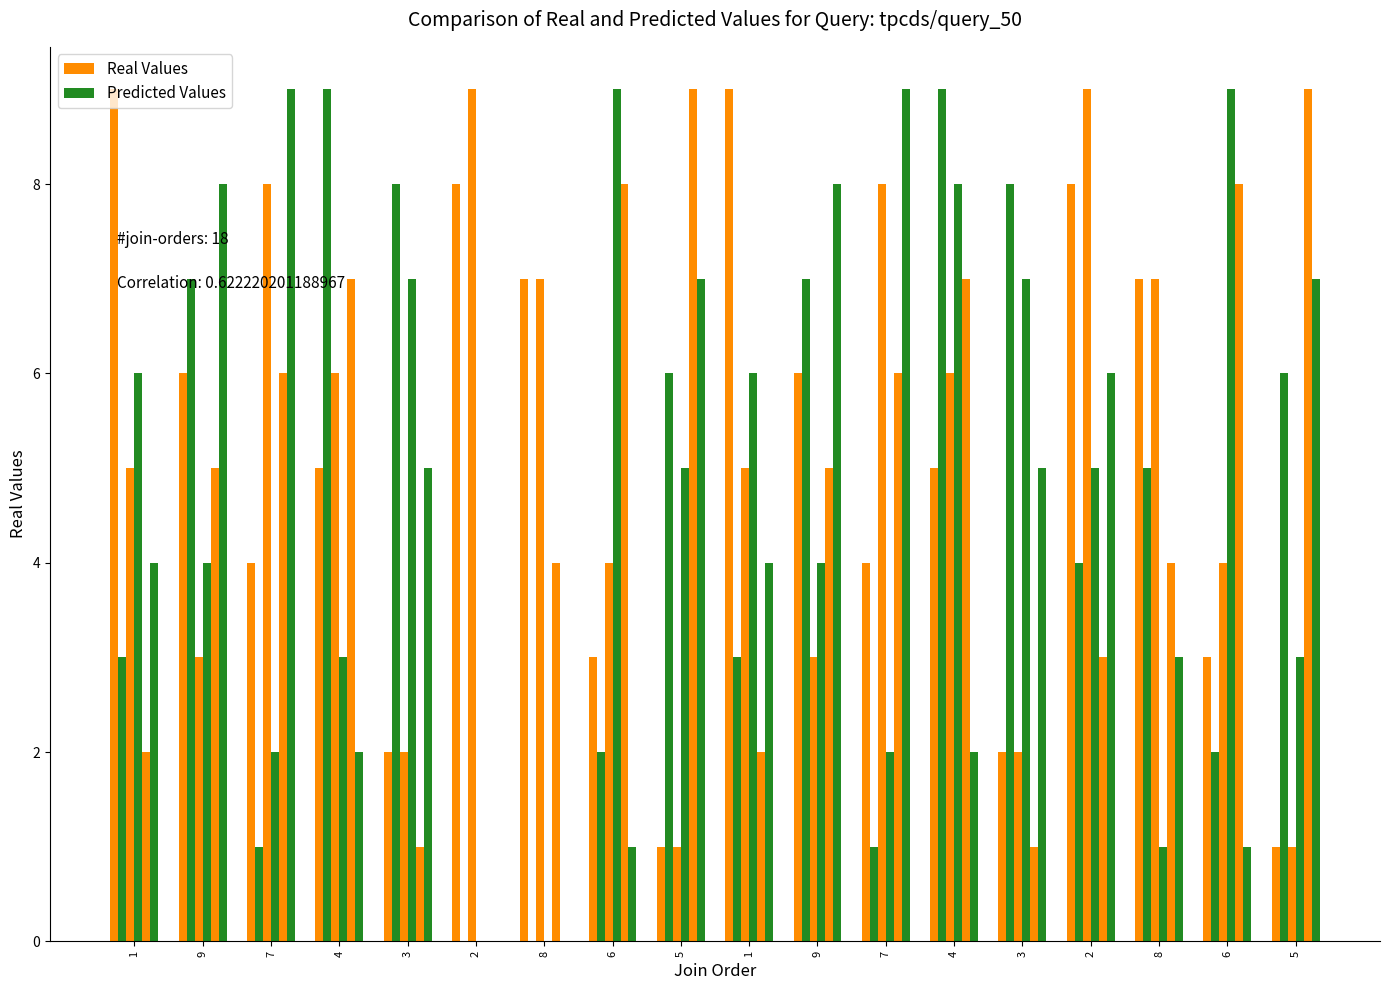

At which label does Real Values reach its minimum?

5